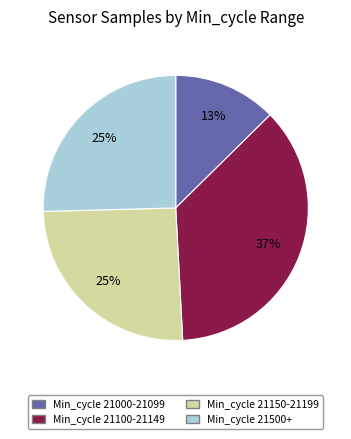

To the nearest percent, what is the difference between the largest and smallest slice percentages?

24%